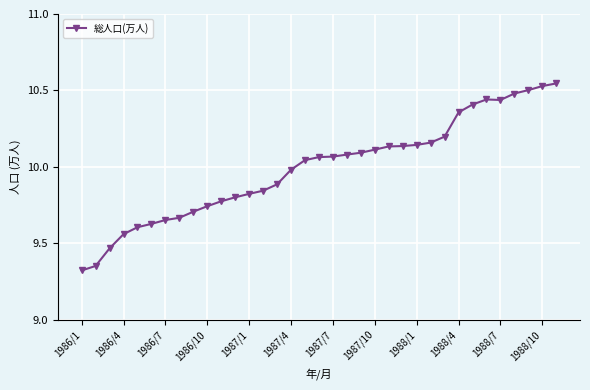

What is the difference between the second highest and minimum values?

1.2